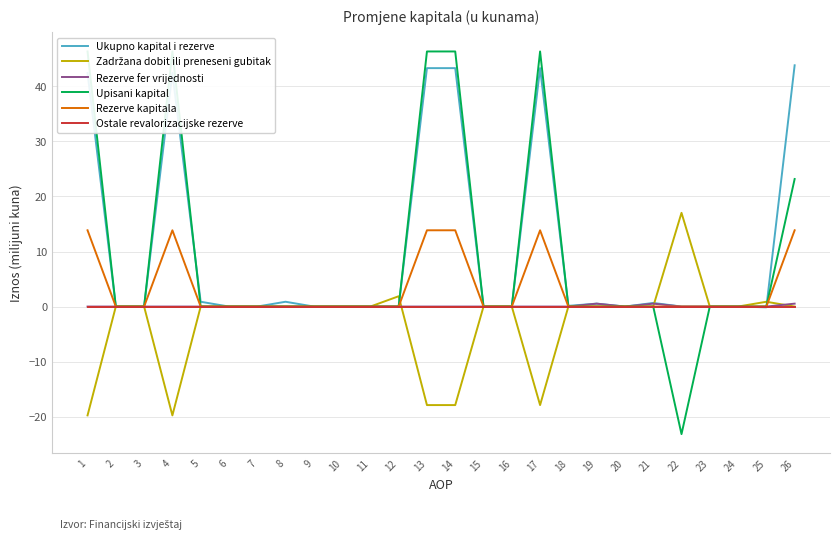

How many intersections are there between Ukupno kapital i rezerve and Rezerve fer vrijednosti?

1